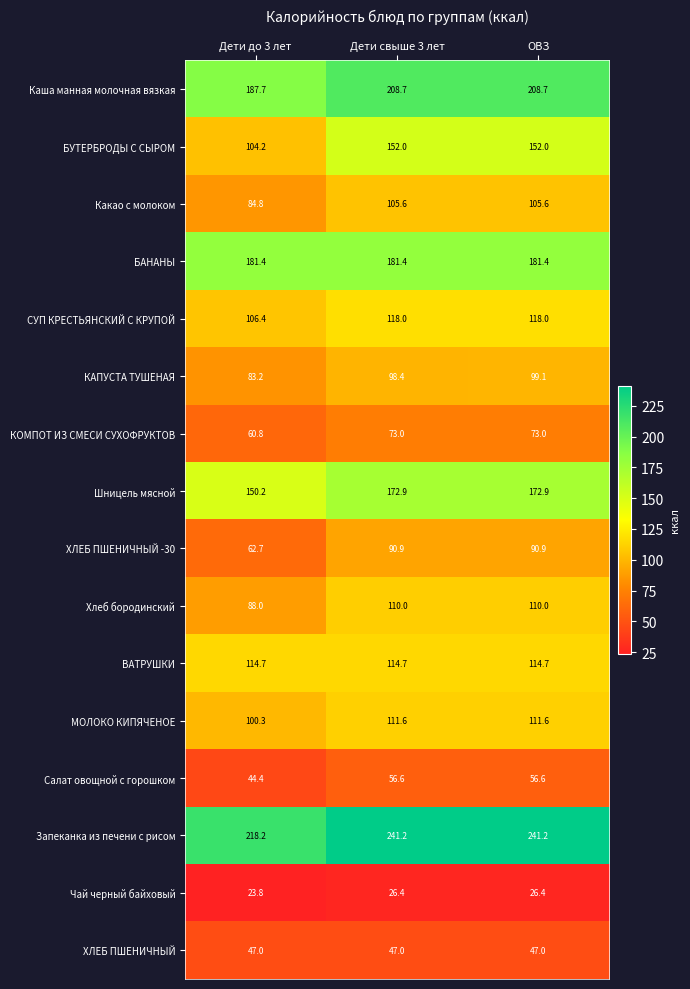

The Чай черный байховый series shows 15.6 at Дети до 3 лет. True or false?

False